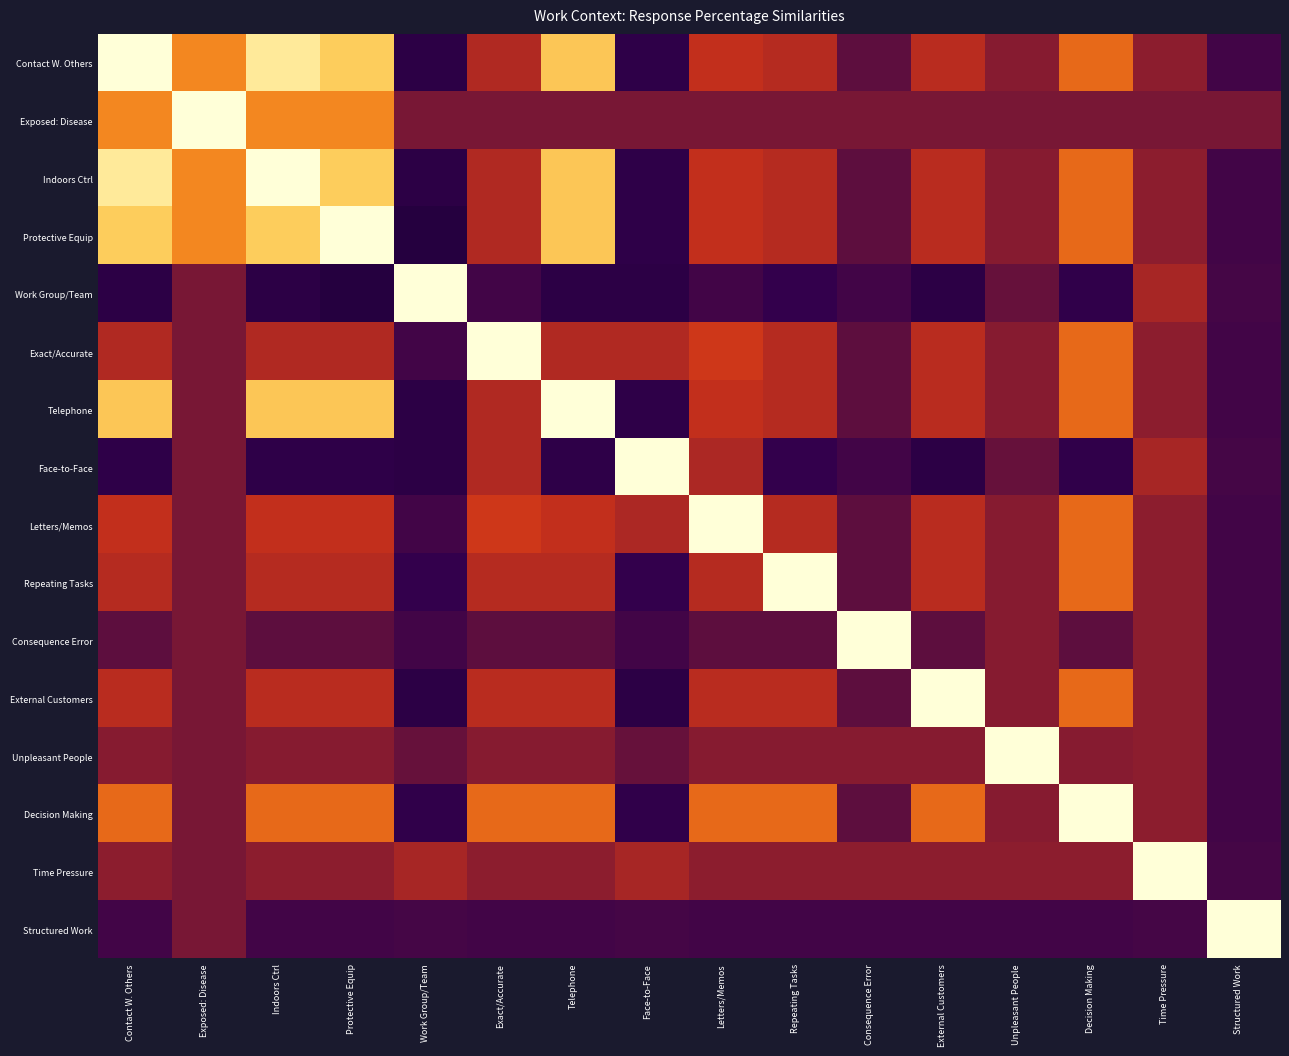

Which category has the lowest value across all series?

Work Group/Team